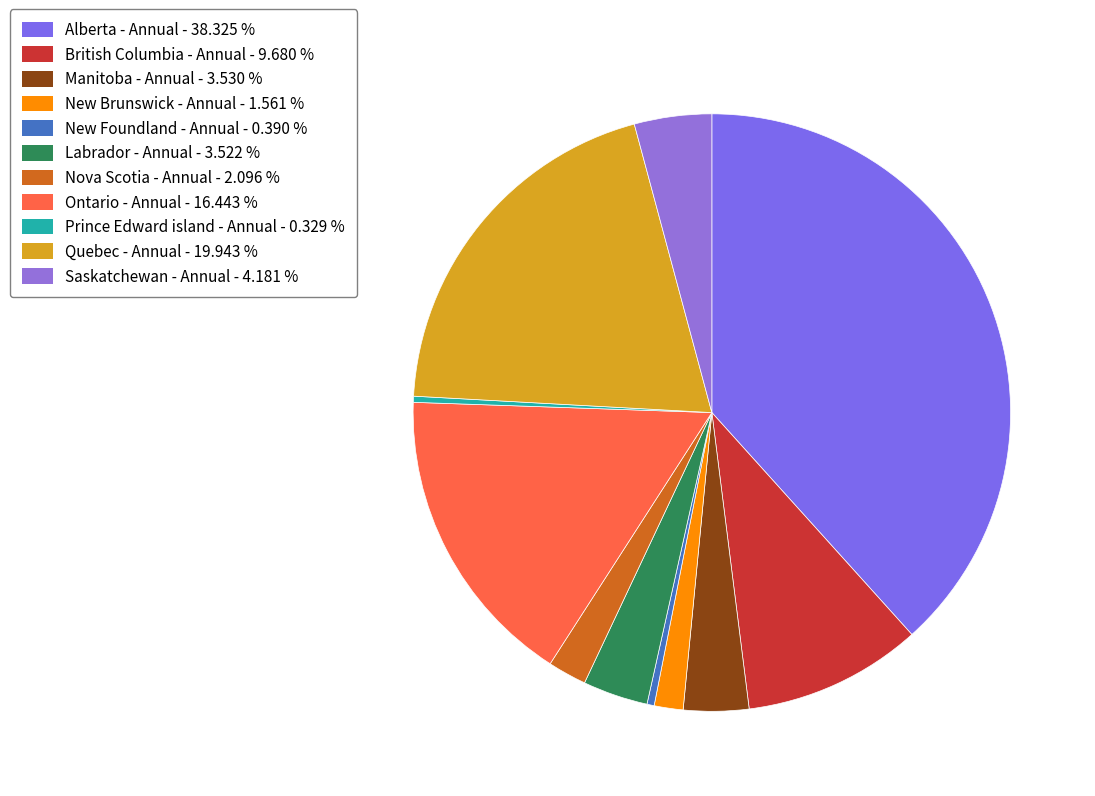

Is there a majority slice in this chart?

No